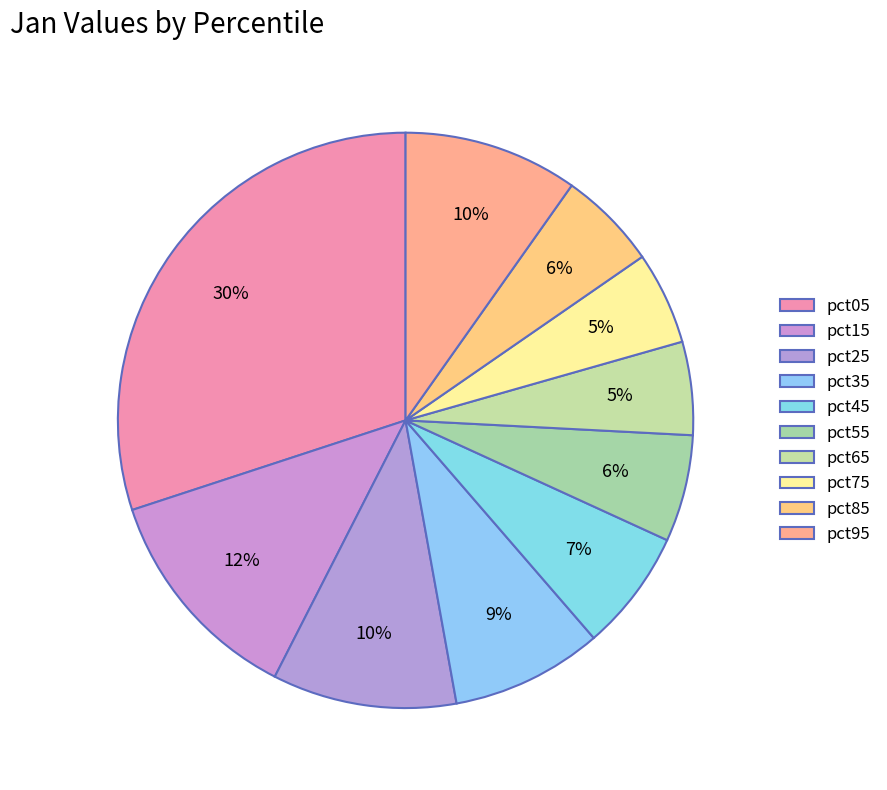

Is it true that pct75 is 5% of the pie?

True